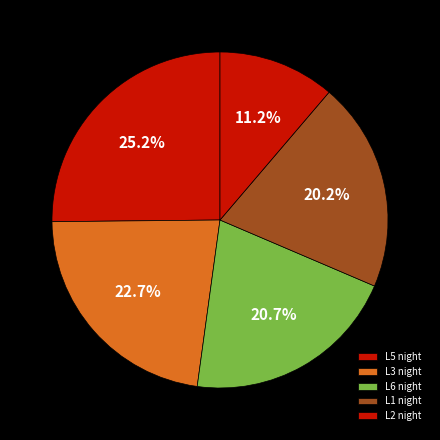

What is the smallest slice in the pie chart?

L2 night